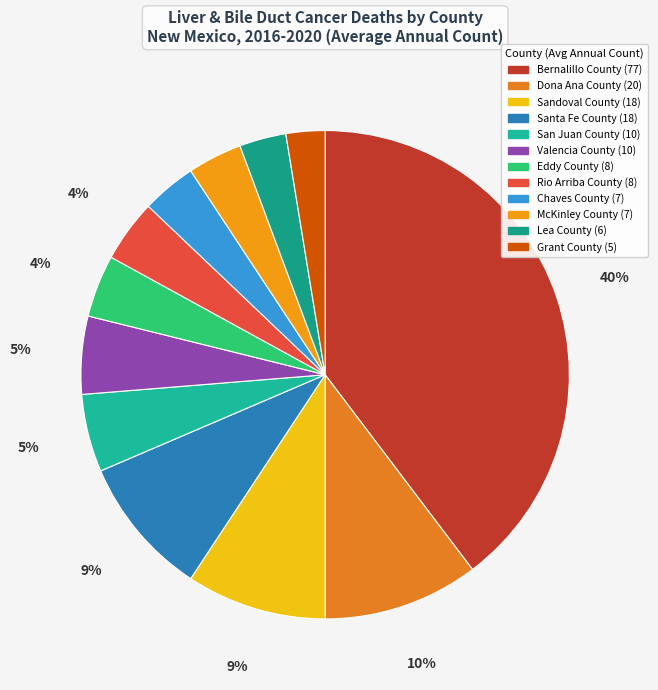

How many segments does this pie chart have?

12